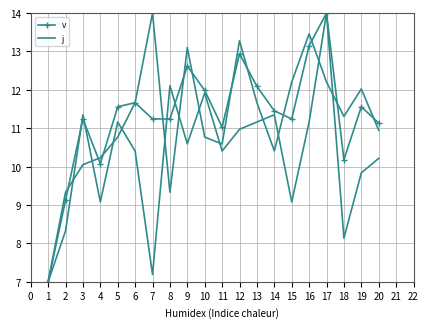

Which series has the largest total across all categories?

v